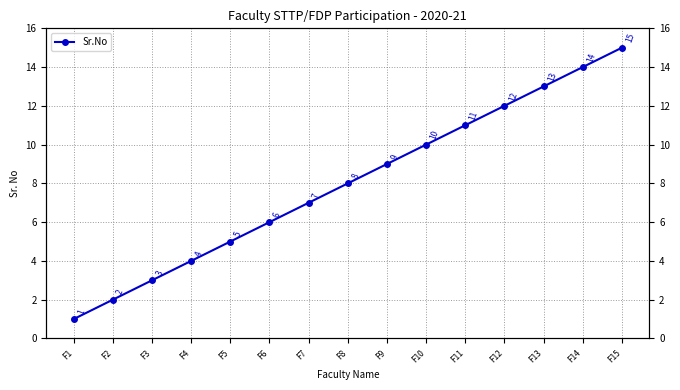

Approximately how many times larger is the value at F14 compared to F3?

4.7